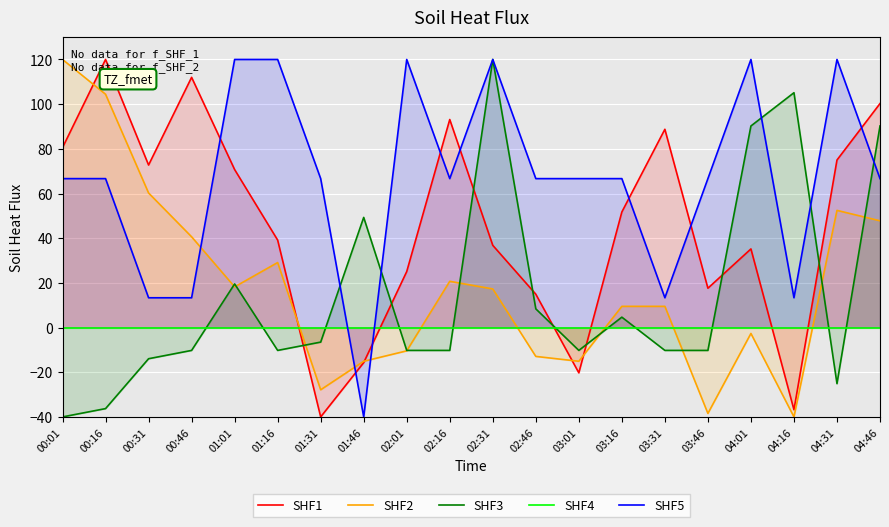

At which category does Signal reach its first local valley?

01:46